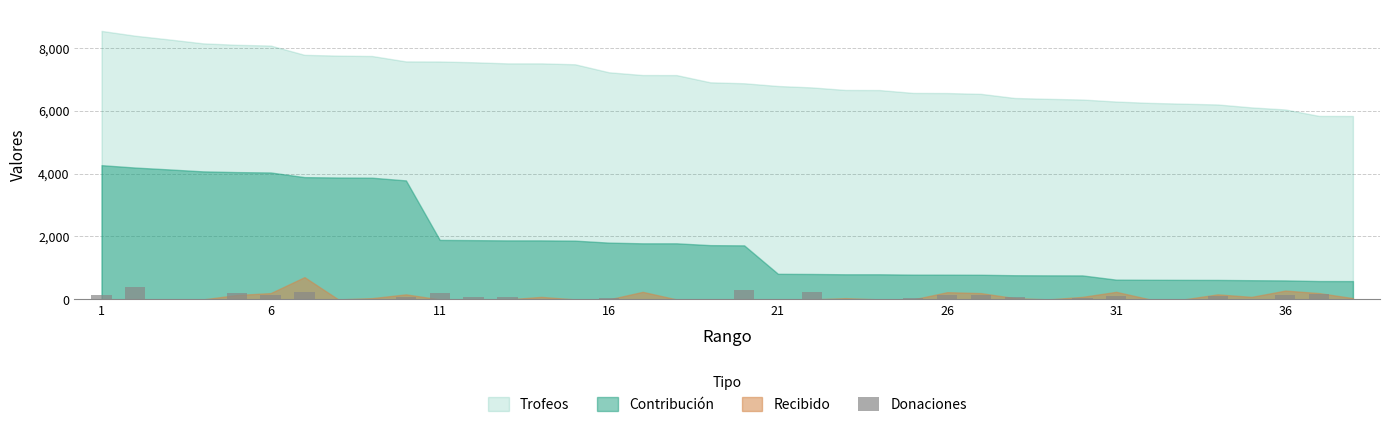

Are the bars grouped side by side (vs. stacked)?

No